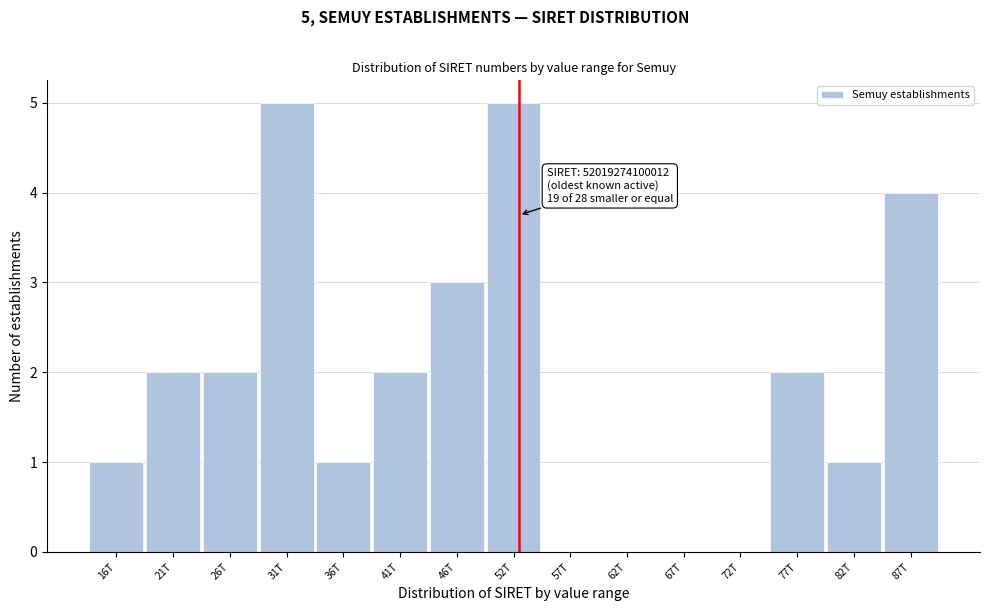

Reading left to right, extract all data points from this chart.

16T=1	21T=2	26T=2	31T=5	36T=1	41T=2	46T=3	52T=5	57T=0	62T=0	67T=0	72T=0	77T=2	82T=1	87T=4